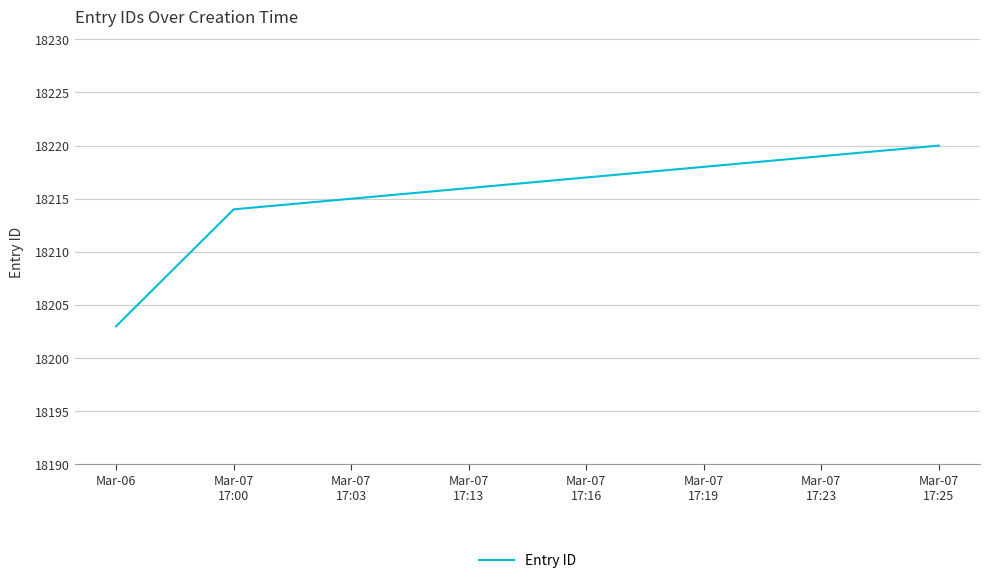

The value at Mar-06 is 18203. True or false?

True